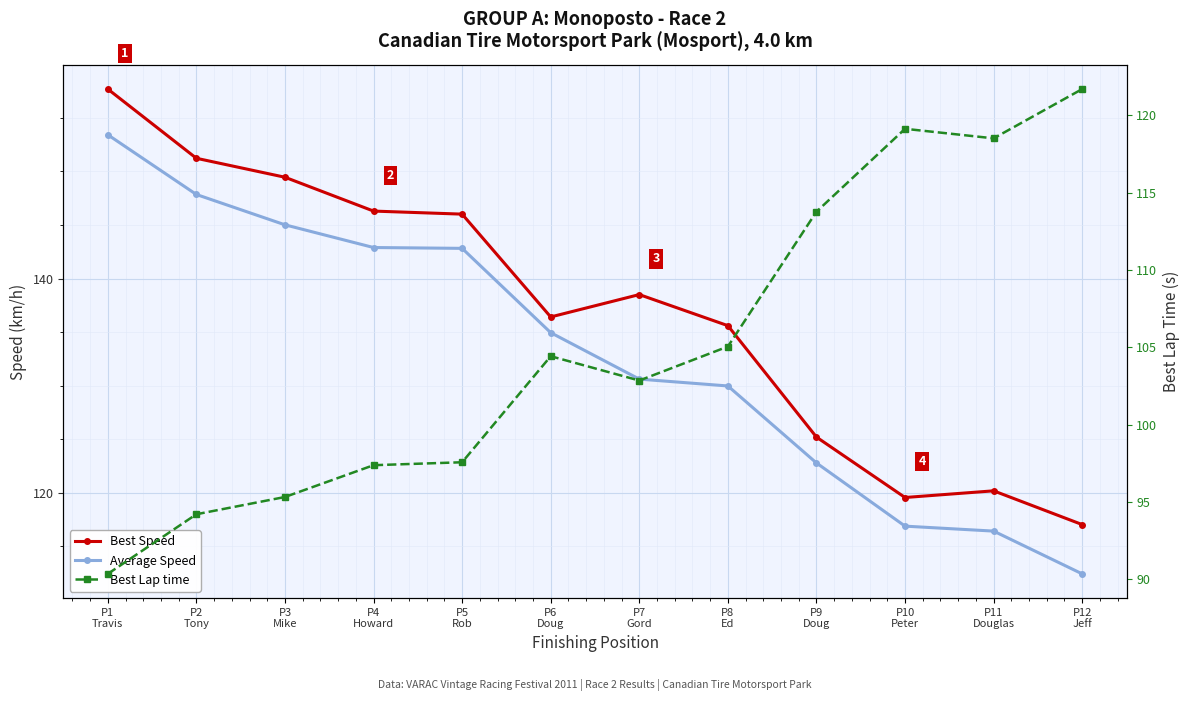

What is the total value across all series at P9
Doug?

361.8